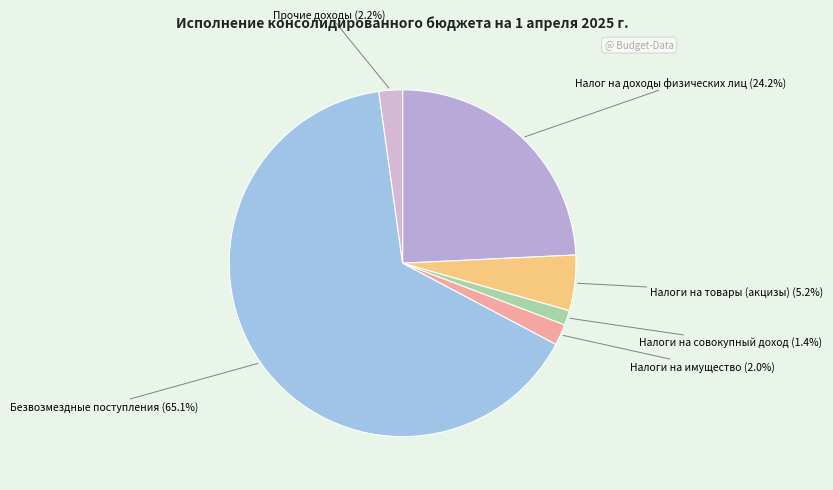

What is the majority slice?

Безвозмездные поступления